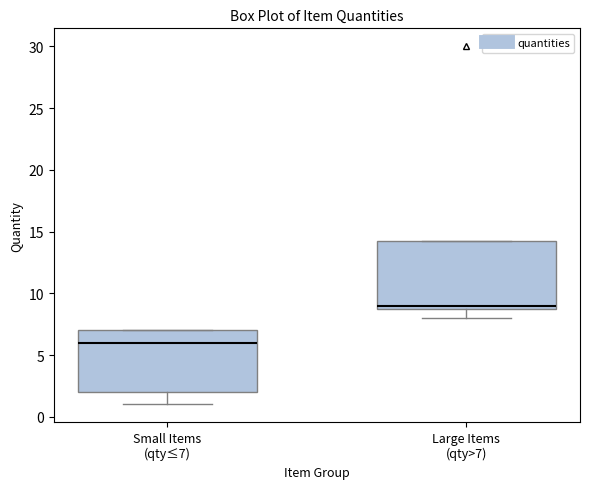

Which box's median line is the highest?

Large Items (qty>7)